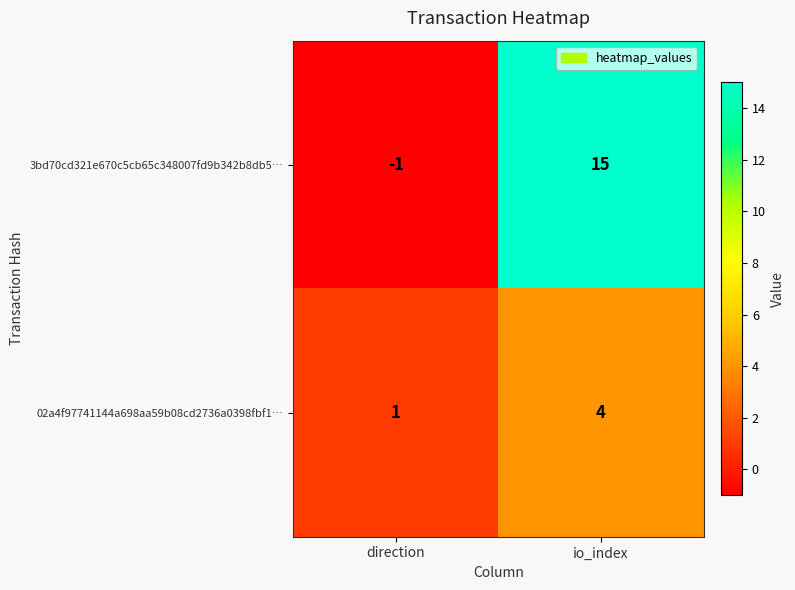

Which series changed the most between direction and io_index?

3bd70cd321e670c5cb65c348007fd9b342b8db5…